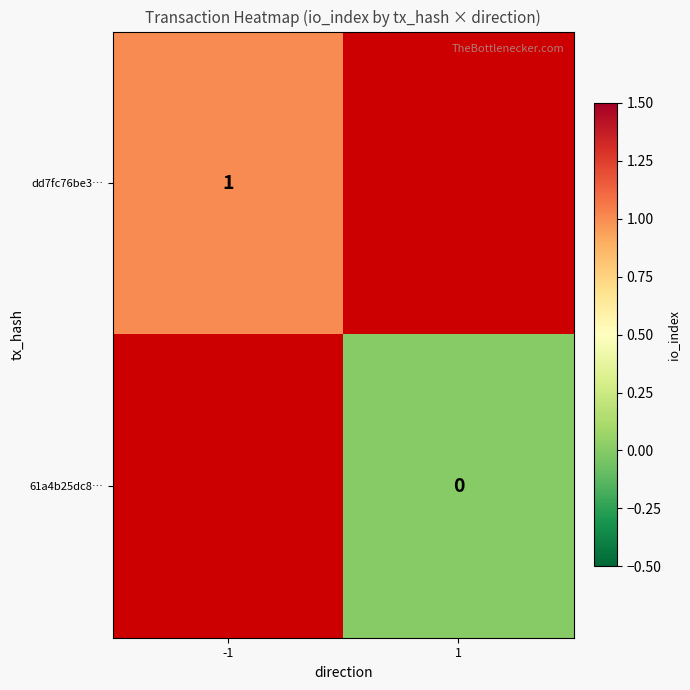

True or false: dd7fc76be3… has a value of 0 at -1.

False